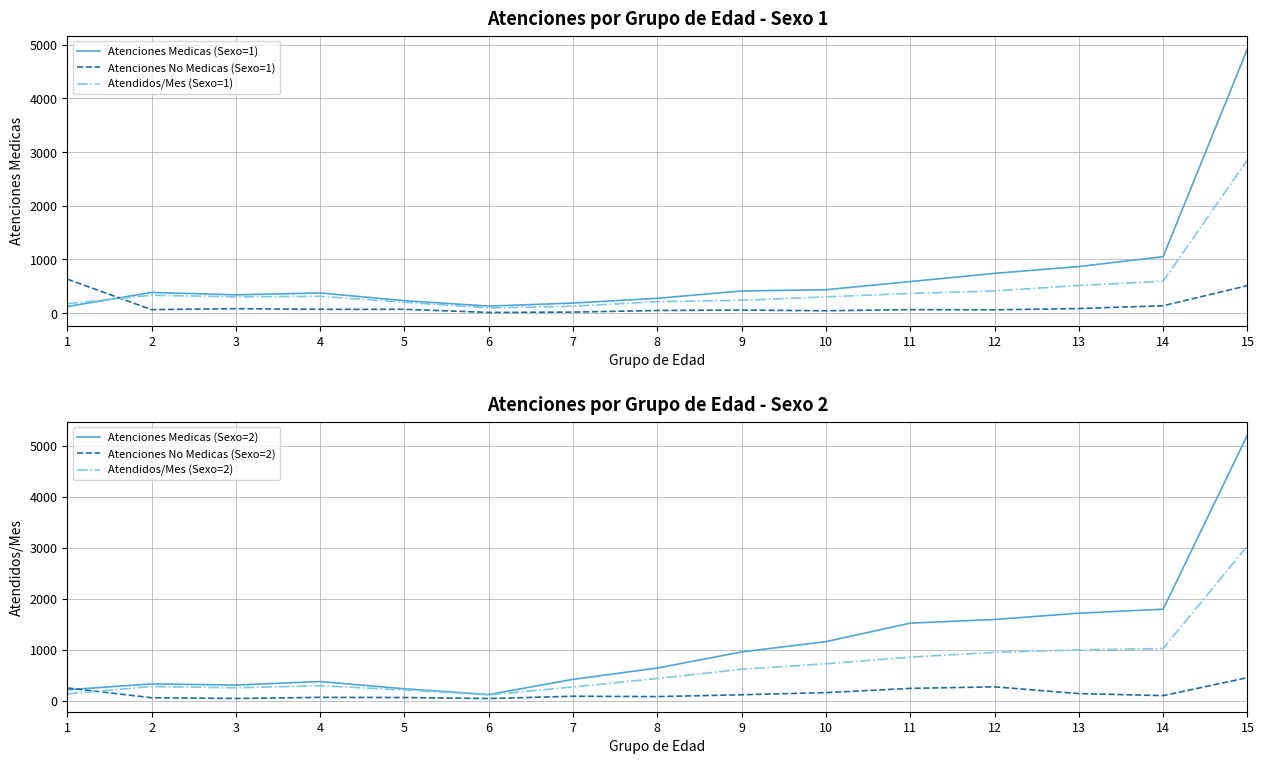

What is the lowest value of the Atendidos/Mes (Sexo=1) series?

95